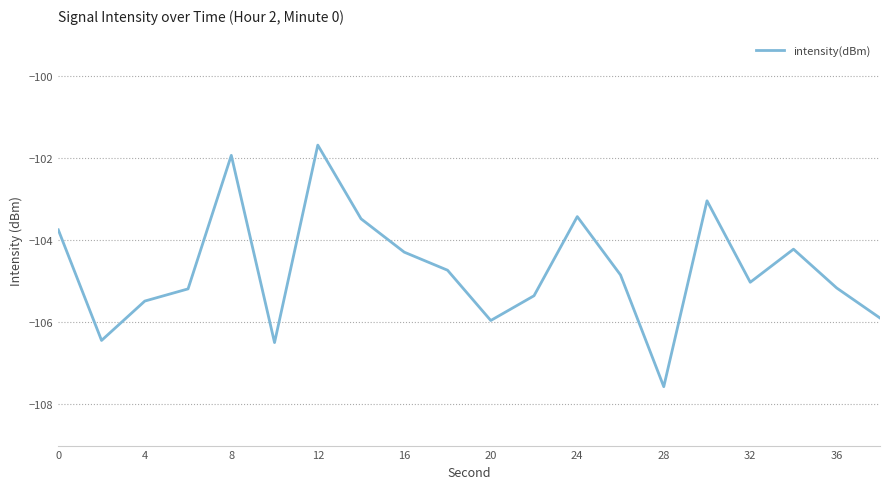

What is the greatest value displayed?

-101.7